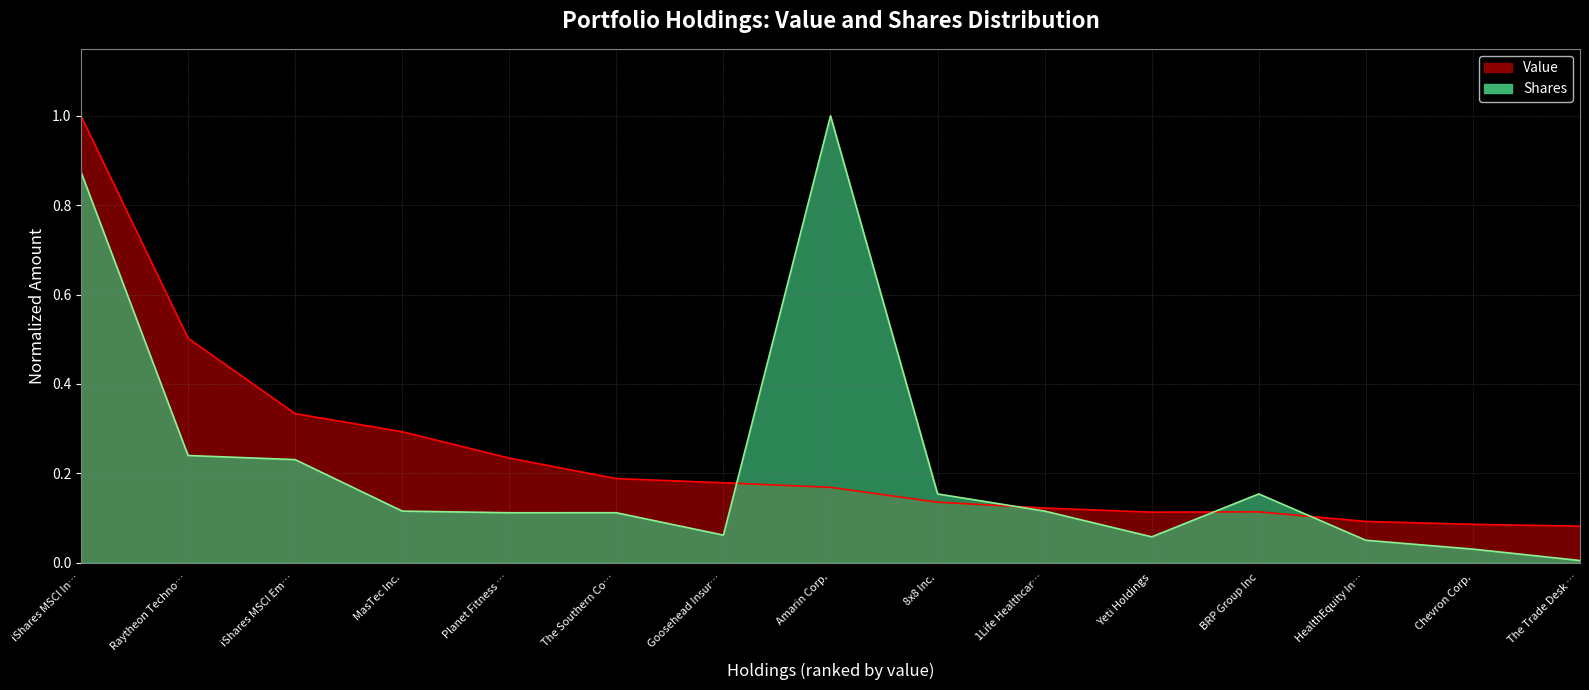

Reading left to right, what are all the values shown in this chart?

shares: 0.9	0.2	0.2	0.1	0.1	0.1	0.1	1.0	0.2	0.1	0.1	0.2	0.0	0.0	0.0
value: 1.0	0.5	0.3	0.3	0.2	0.2	0.2	0.2	0.1	0.1	0.1	0.1	0.1	0.1	0.1